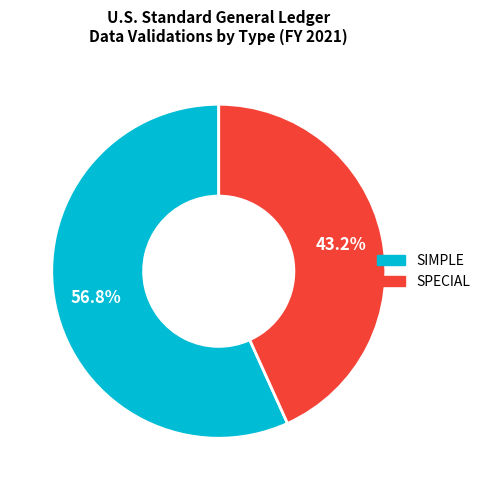

Does SIMPLE account for over 50% of the chart?

Yes